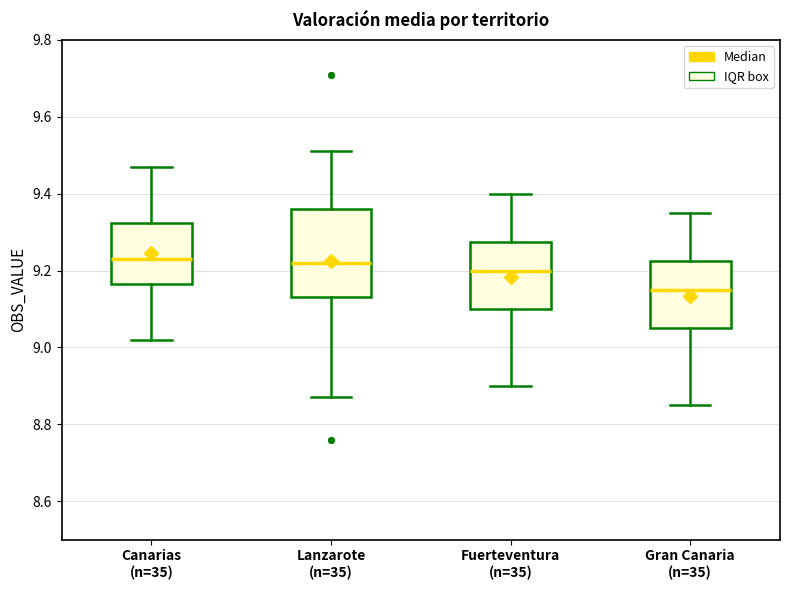

Reading left to right, read every box against the y-axis: the position of its median line, the range the box covers, and the ends of its whiskers. The values are not printed on the chart, so give them approximately, as read against the axis.

Canarias (n=35): median 9.24, box 9.16 to 9.32, whiskers 9.02 to 9.48
Lanzarote (n=35): median 9.22, box 9.14 to 9.36, whiskers 8.88 to 9.52
Fuerteventura (n=35): median 9.20, box 9.10 to 9.28, whiskers 8.90 to 9.40
Gran Canaria (n=35): median 9.16, box 9.06 to 9.22, whiskers 8.86 to 9.36